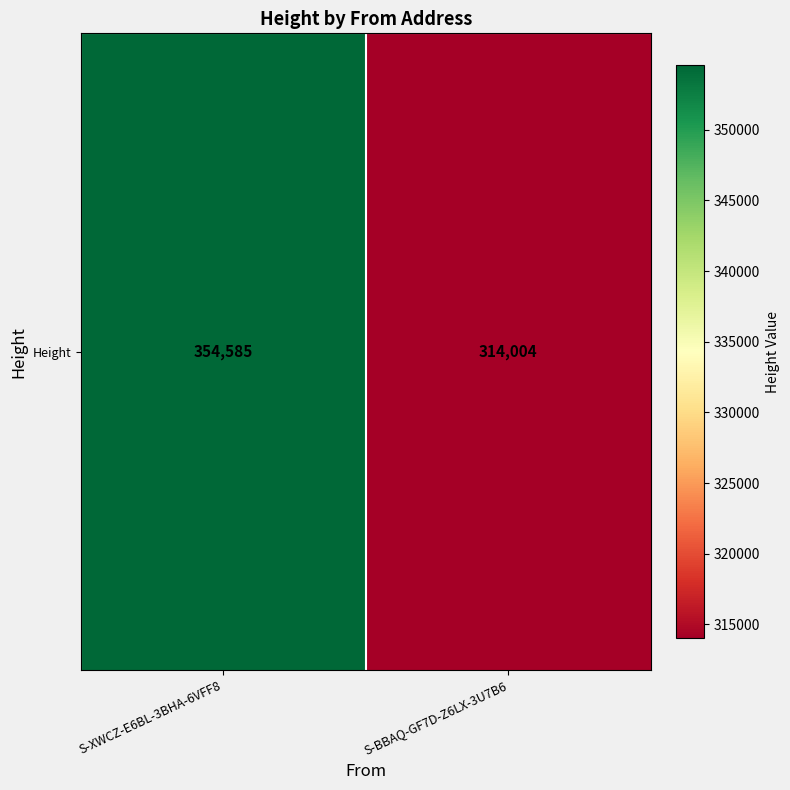

The chart shows a value of 314004 at S-BBAQ-GF7D-Z6LX-3U7B6. True or false?

True